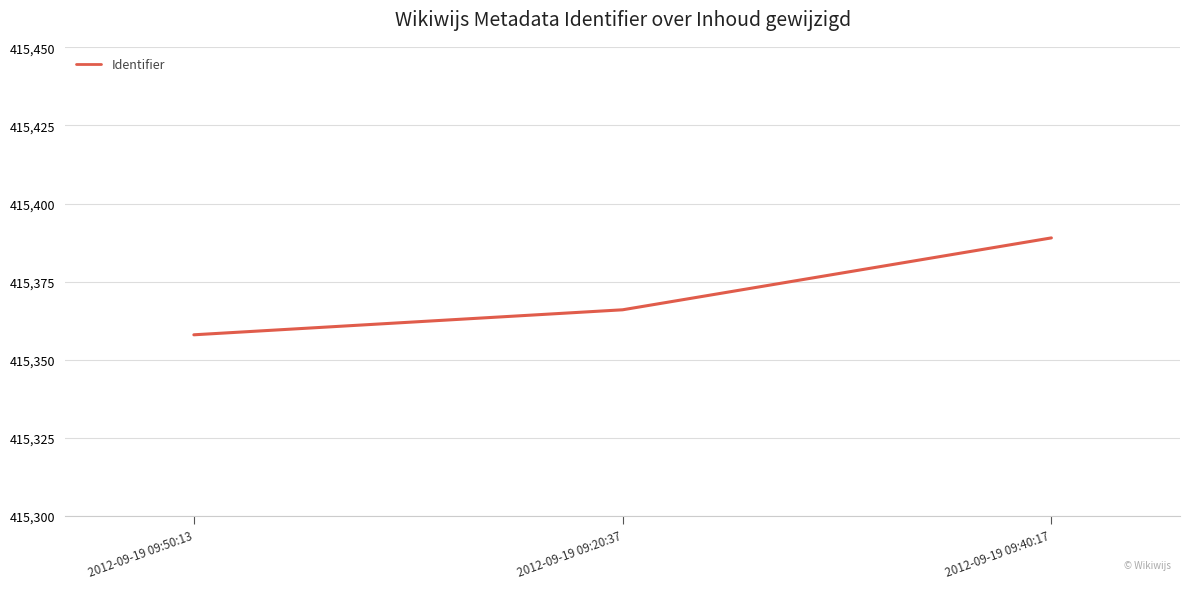

What position from the left is 2012-09-19 09:20:37?

2